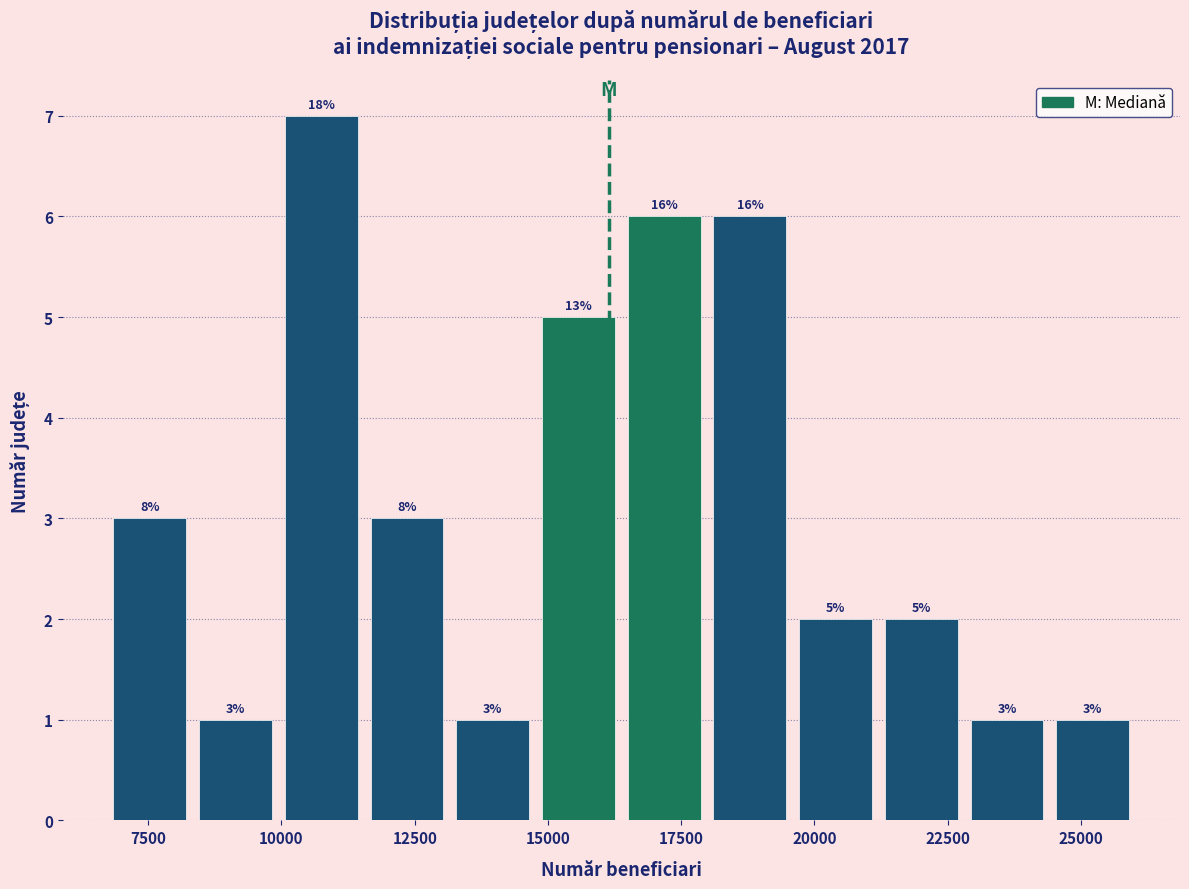

Around what value on the x-axis is the tallest bar? Give the approximate position of its centre, as read against the axis.

10500